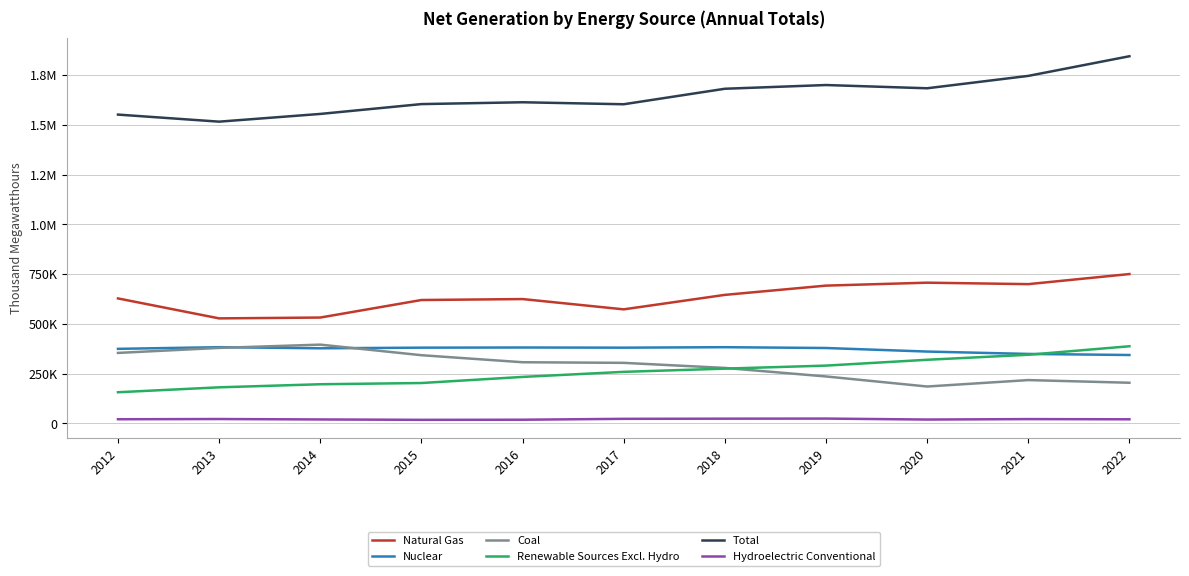

True or false: Total and Hydroelectric Conventional cross at least once.

False